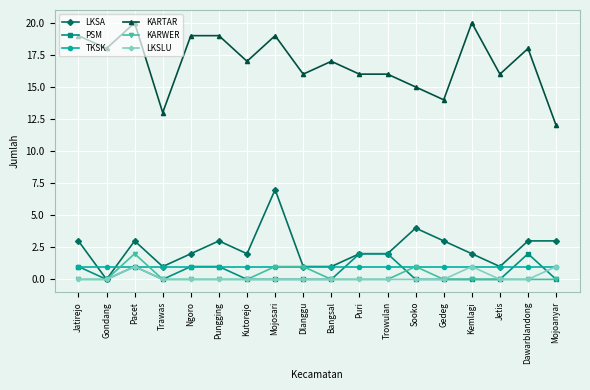

Is the value of TKSK at Bangsal greater than the value of PSM at Dawarblandong?

No